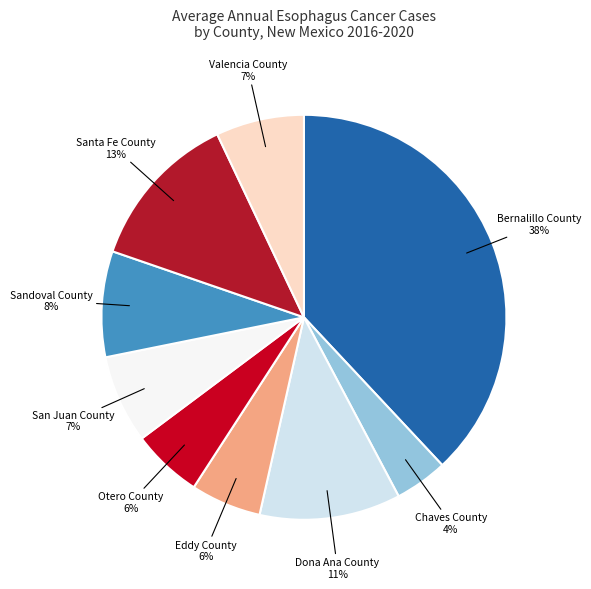

Do Eddy County and Santa Fe County together represent more than half of the pie?

No